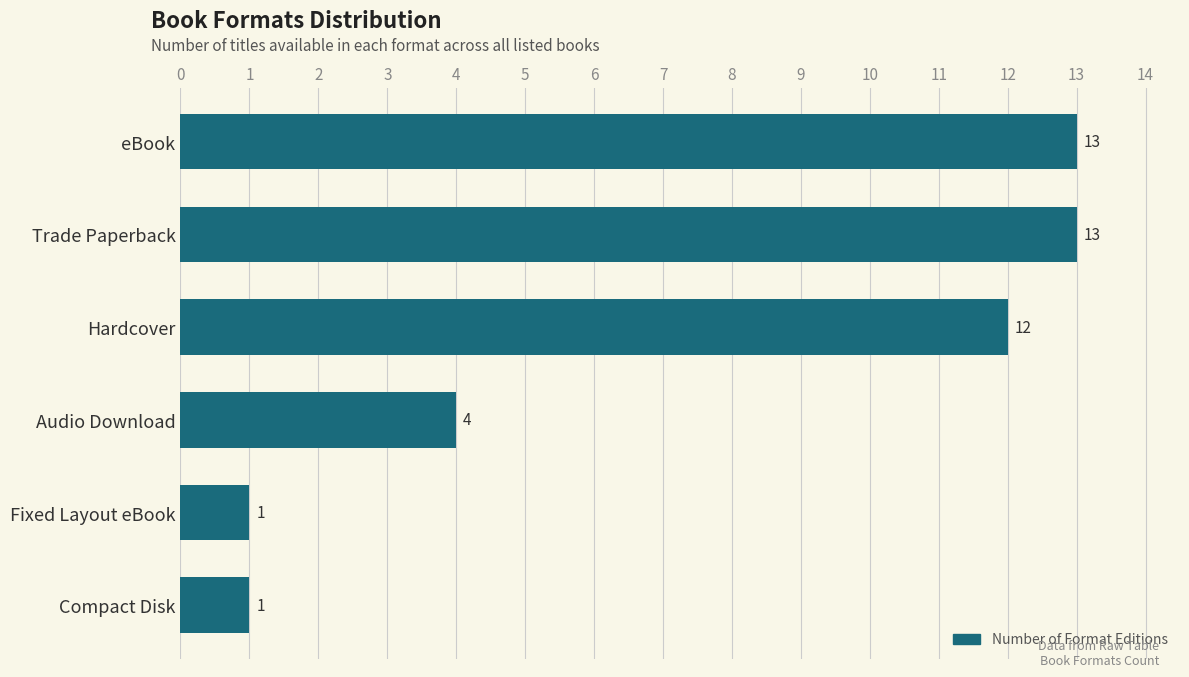

Where is the data nearest to the value 7?

Audio Download